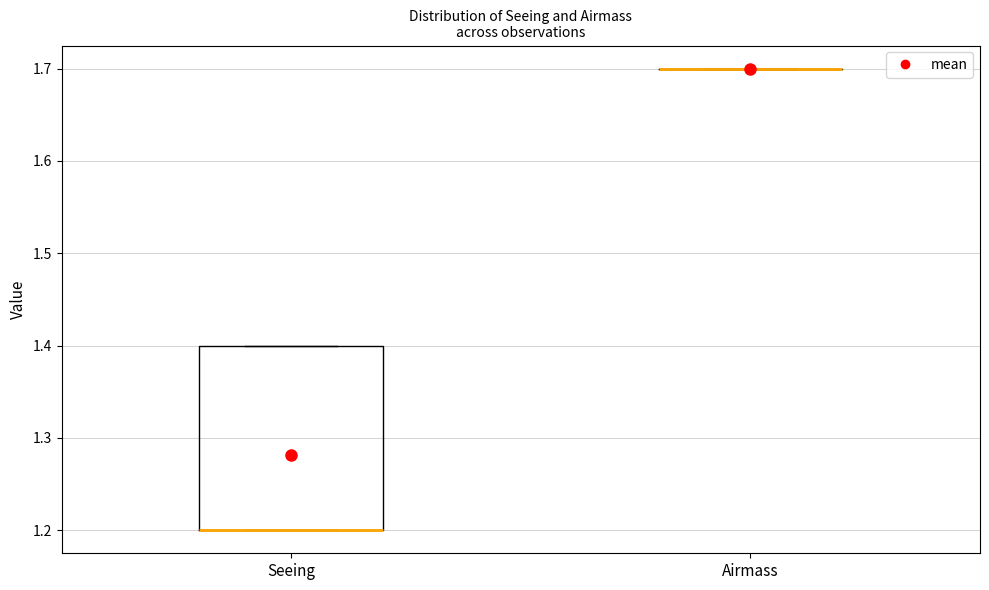

Reading left to right, read every box against the y-axis: the position of its median line, the range the box covers, and the ends of its whiskers. The values are not printed on the chart, so give them approximately, as read against the axis.

Seeing: median 1.2 (drawn on the box's lower edge), box 1.2 to 1.4, whiskers 1.2 to 1.4
Airmass: box collapsed to a line at 1.7, whiskers 1.7 to 1.7